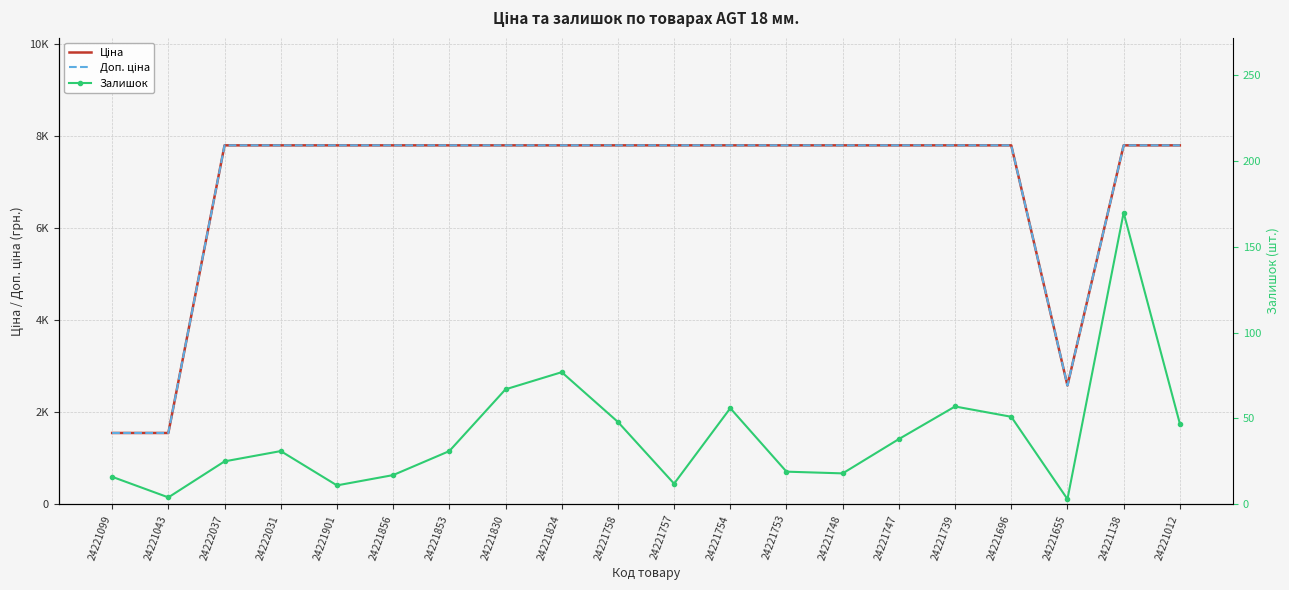

Reading left to right, what are all the values shown in this chart?

Ціна: 1547.7	1547.7	7792.9	7792.9	7792.9	7792.9	7792.9	7792.9	7792.9	7792.9	7792.9	7792.9	7792.9	7792.9	7792.9	7792.9	7792.9	2578.7	7792.9	7792.9
Доп. ціна: 1548.0	1548.0	7792.9	7792.9	7792.9	7792.9	7792.9	7792.9	7792.9	7792.9	7792.9	7792.9	7792.9	7792.9	7792.9	7792.9	7792.9	2579.0	7792.9	7792.9
Залишок: 16.0	4.0	25.0	31.0	11.0	17.0	31.0	67.0	77.0	48.0	12.0	56.0	19.0	18.0	38.0	57.0	51.0	3.0	170.0	47.0